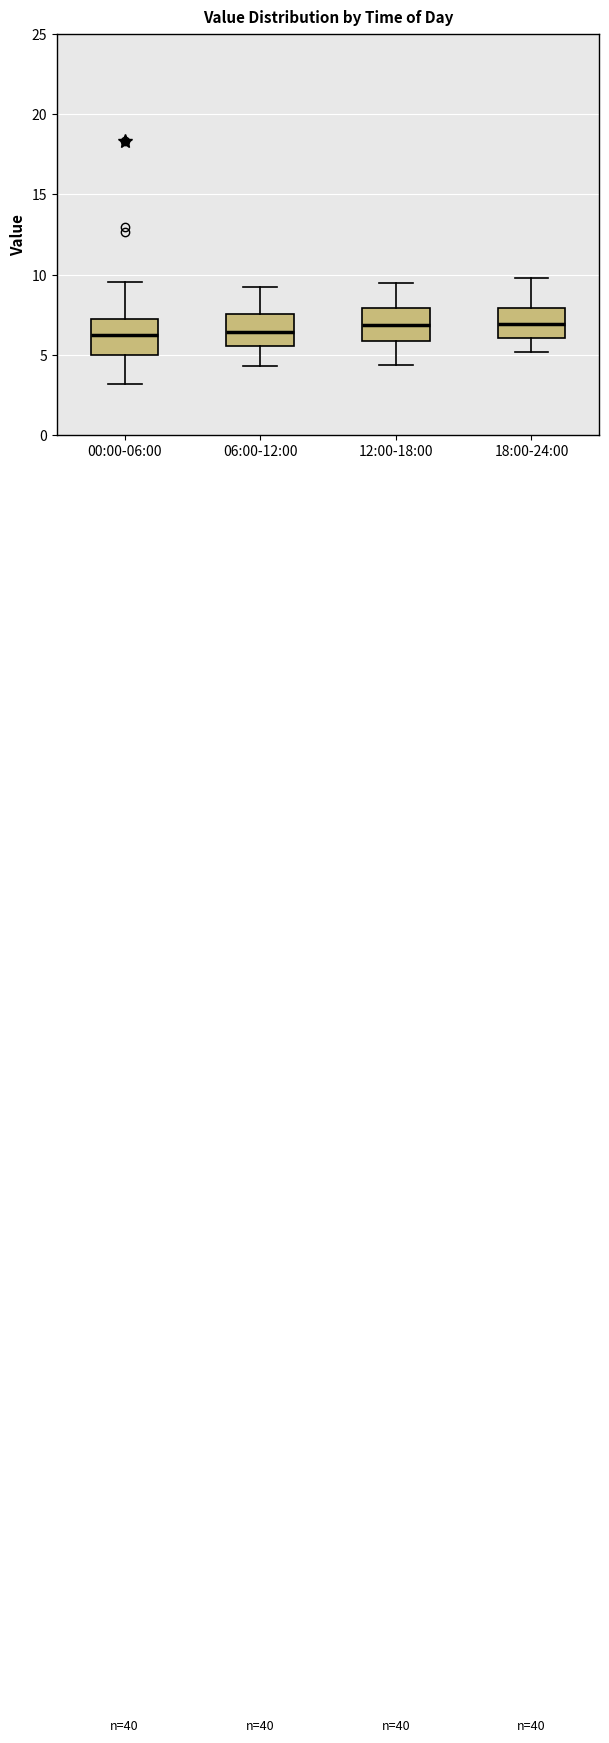

Reading left to right, transcribe this box plot: for each box, give where its median line is, the range the box spans, and where its two whiskers end, as read against the y-axis. The values are not printed on the chart, so give them approximately, as read against the axis.

00:00-06:00: median 6.0, box 5.0 to 7.0, whiskers 3.0 to 9.5
06:00-12:00: median 6.5, box 5.5 to 7.5, whiskers 4.5 to 9.0
12:00-18:00: median 7.0, box 6.0 to 8.0, whiskers 4.5 to 9.5
18:00-24:00: median 7.0, box 6.0 to 8.0, whiskers 5.0 to 10.0